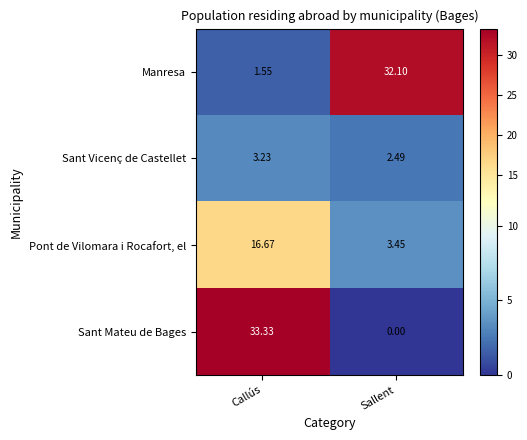

List the labels in order of Sant Mateu de Bages value, smallest first.

Sallent, Callús